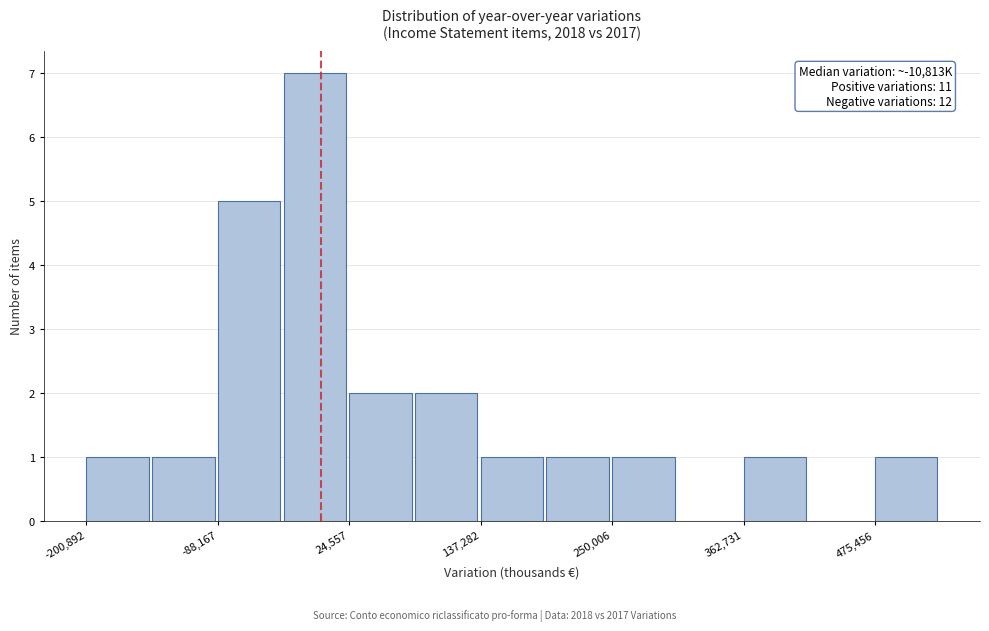

Around what value on the x-axis is the tallest bar? Give the approximate position of its centre, as read against the axis.

0